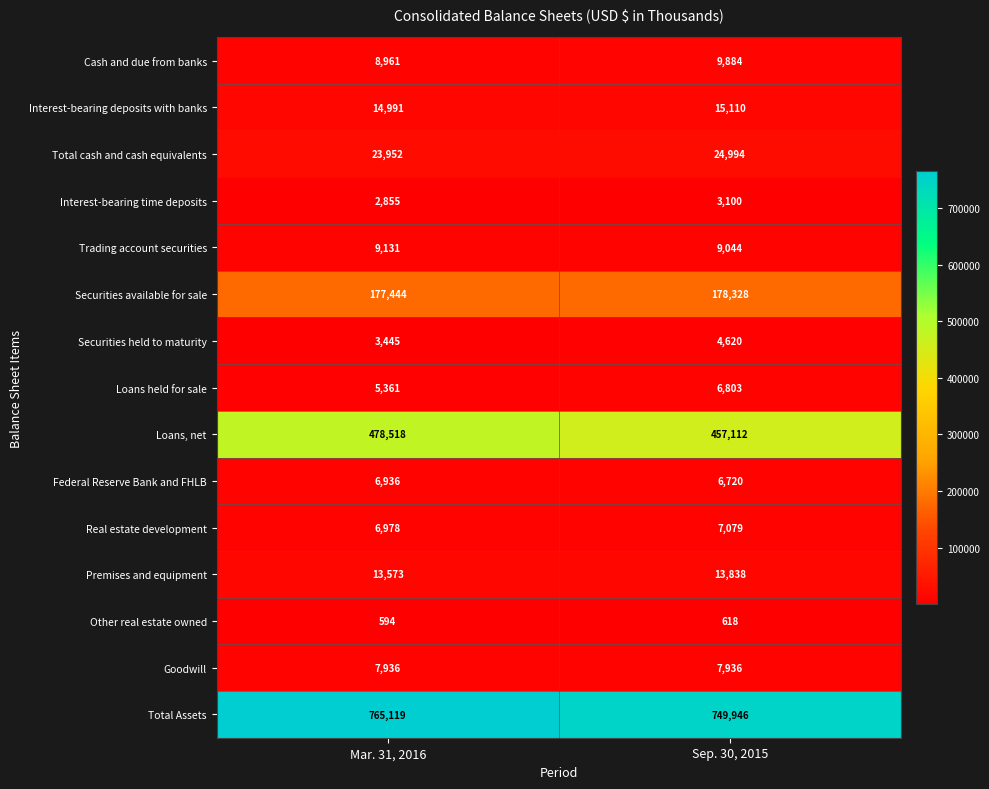

Is the value of Total Assets at Mar. 31, 2016 greater than the value of Loans, net at Mar. 31, 2016?

Yes